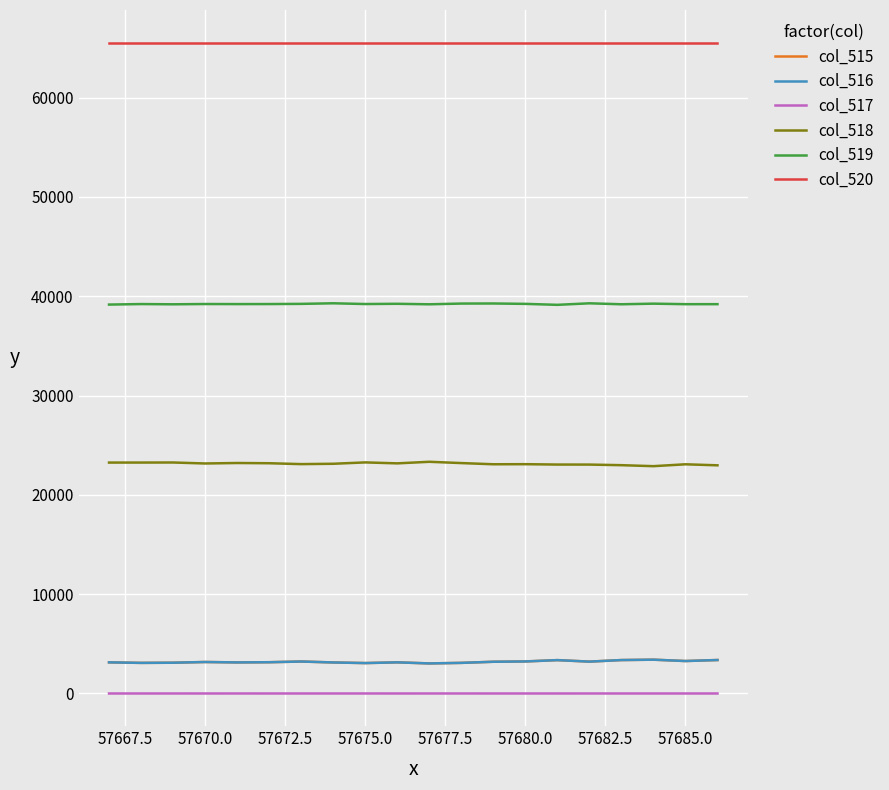

Which series has the largest total across all categories?

col_520